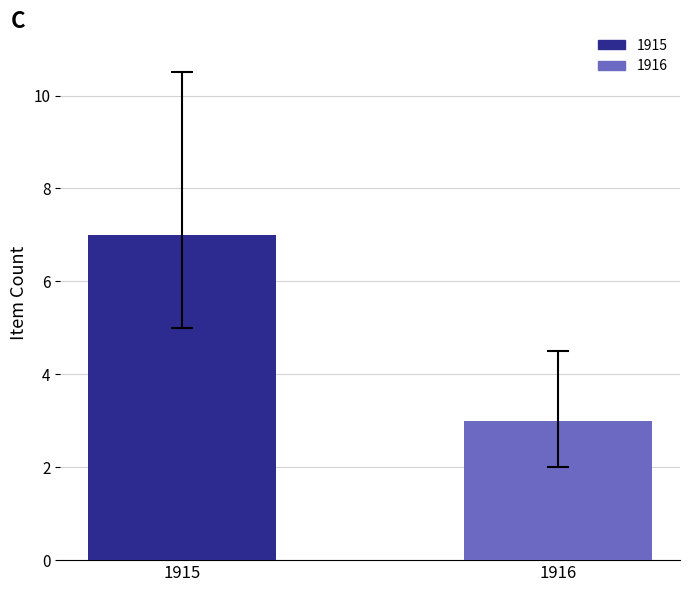

Which has a higher value, 1916 or 1915?

1915